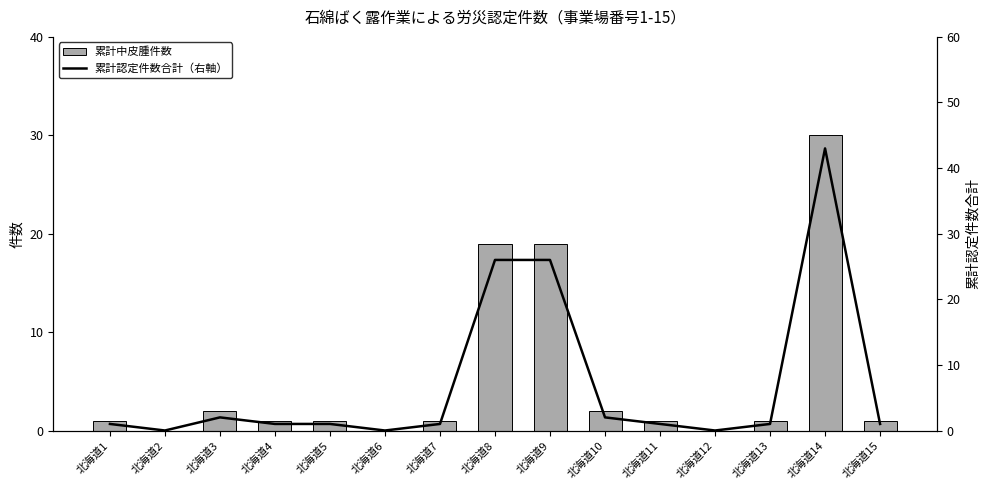

Which series has the largest total across all categories?

累計認定件数合計（右軸）